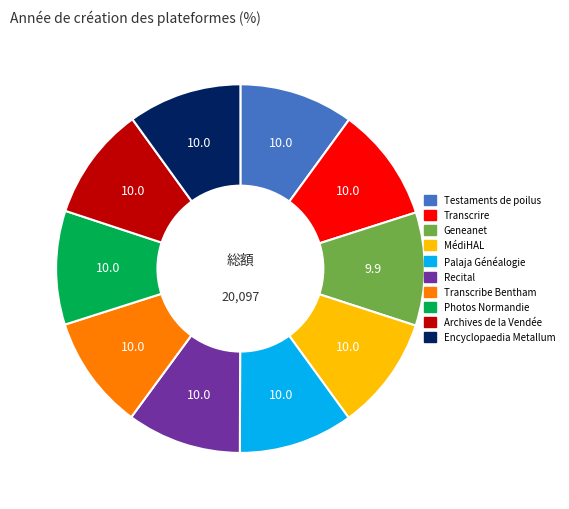

Do Recital and Transcribe Bentham together represent more than half of the pie?

No